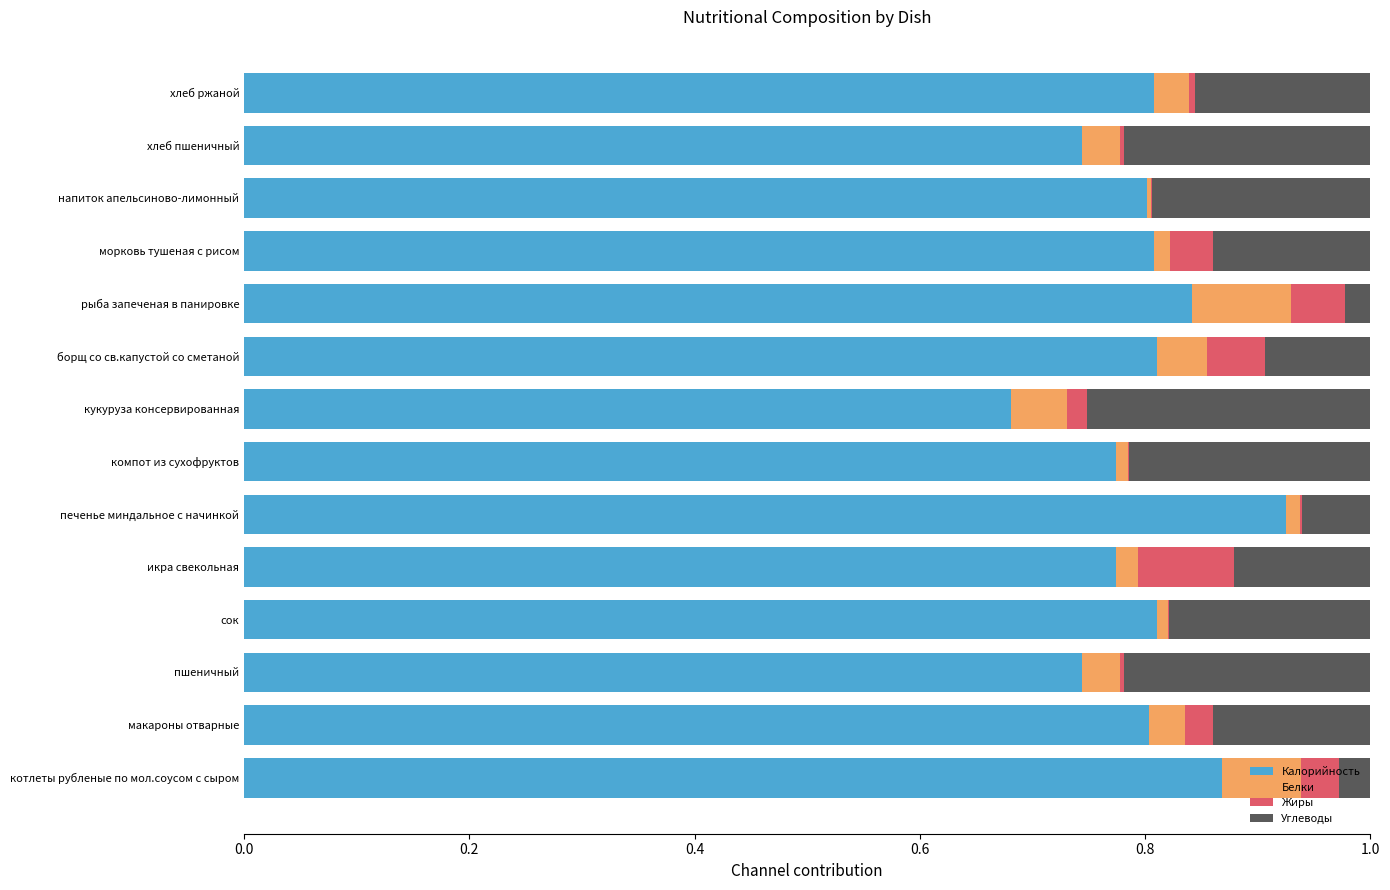

The Калорийность series shows 0.5 at напиток апельсиново-лимонный. True or false?

False